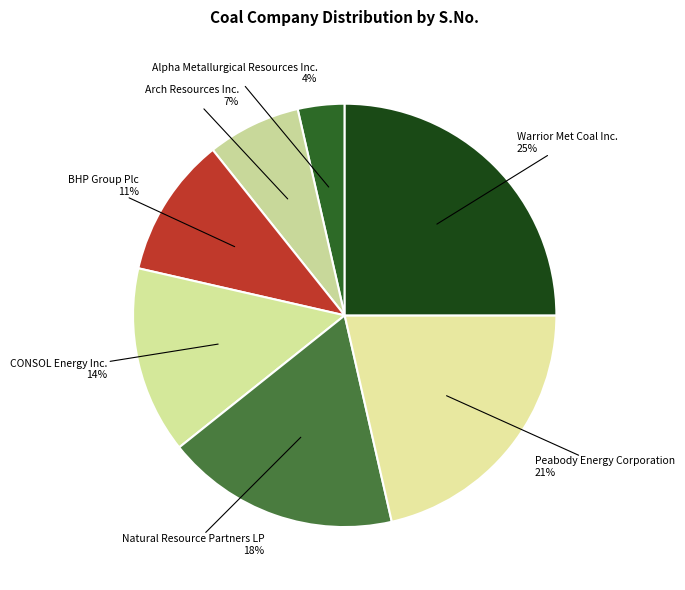

How many slices are in this pie chart?

7